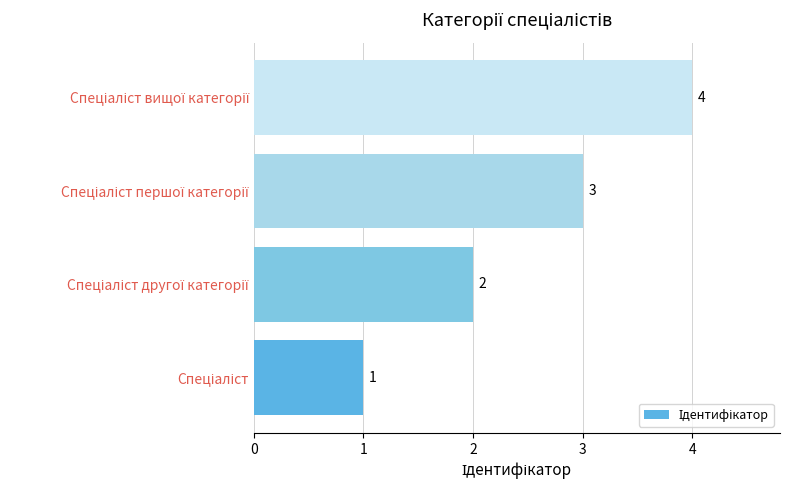

How many values are between 2 and 4?

3